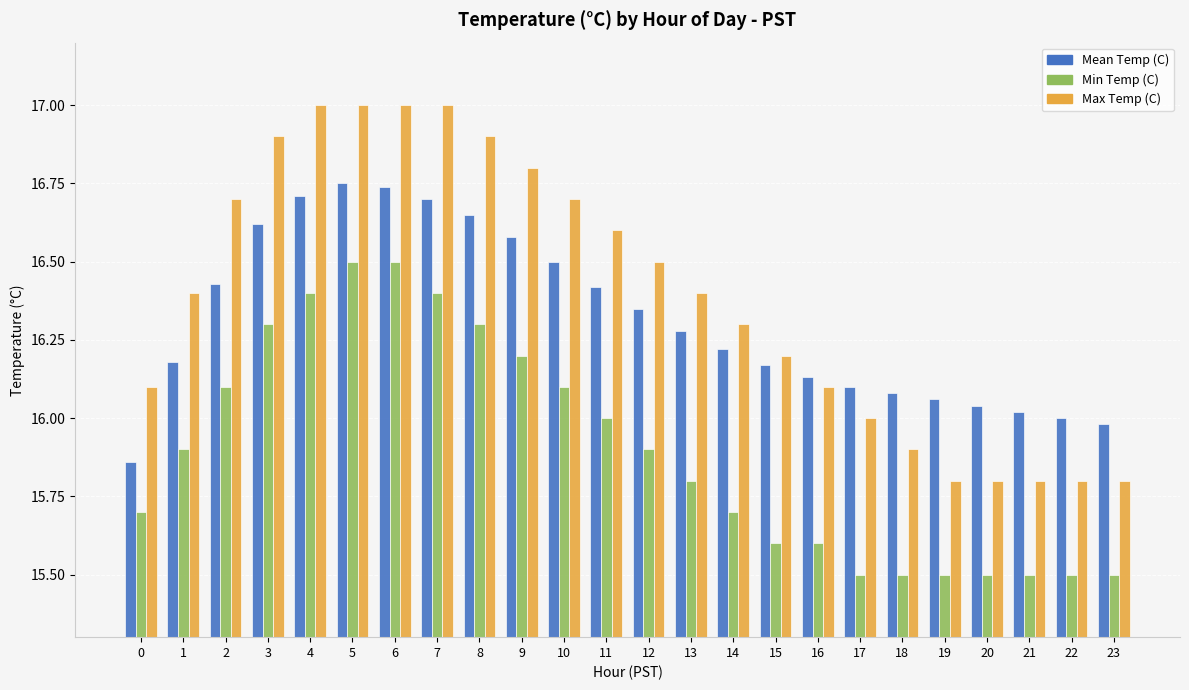

Is it true that Mean Temp (C) equals 16.0 at 22?

True